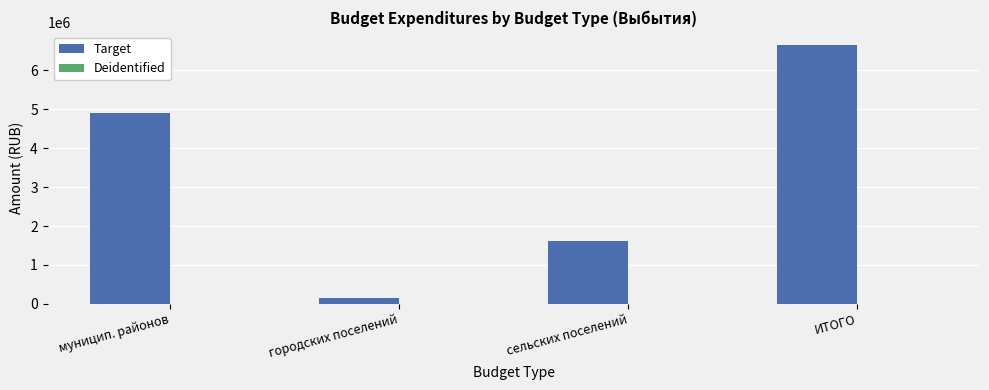

Between городских поселений and сельских поселений, which is larger?

сельских поселений